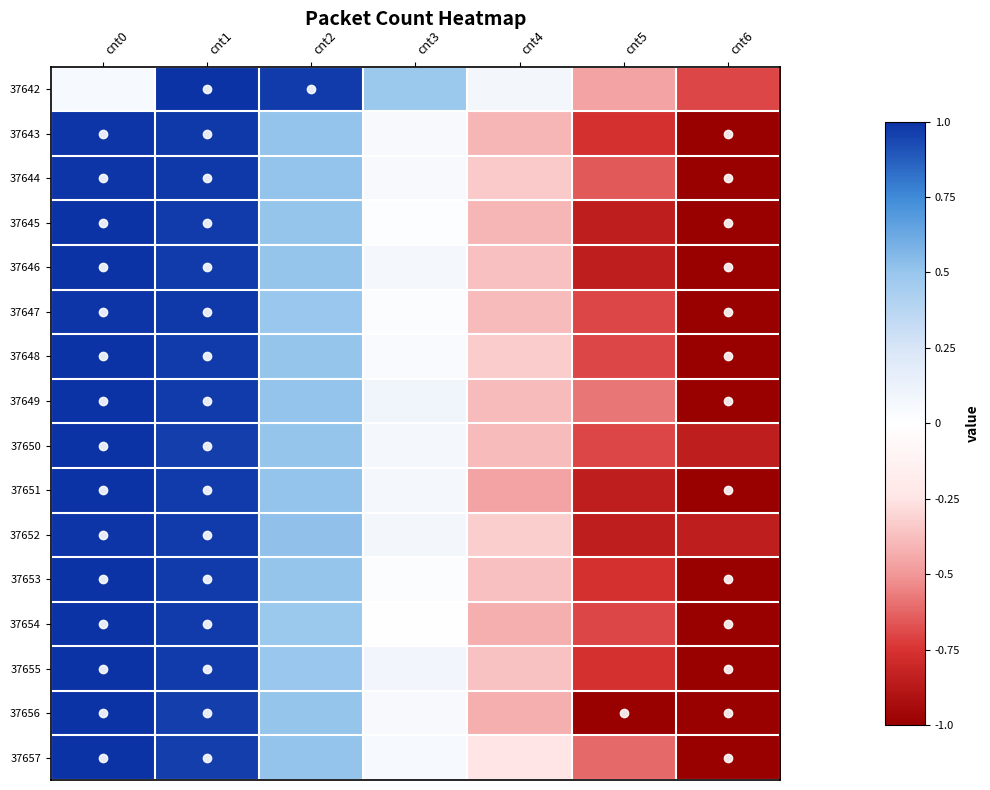

Reading left to right, extract all data points from this chart.

37642: cnt0=0.1	cnt1=1.0	cnt2=1.0	cnt3=0.5	cnt4=0.1	cnt5=-0.5	cnt6=-0.7
37643: cnt0=1.0	cnt1=1.0	cnt2=0.5	cnt3=0.1	cnt4=-0.4	cnt5=-0.8	cnt6=-1.0
37644: cnt0=1.0	cnt1=1.0	cnt2=0.5	cnt3=0.1	cnt4=-0.3	cnt5=-0.7	cnt6=-1.0
37645: cnt0=1.0	cnt1=1.0	cnt2=0.5	cnt3=0.0	cnt4=-0.4	cnt5=-0.8	cnt6=-1.0
37646: cnt0=1.0	cnt1=1.0	cnt2=0.5	cnt3=0.1	cnt4=-0.4	cnt5=-0.8	cnt6=-1.0
37647: cnt0=1.0	cnt1=1.0	cnt2=0.5	cnt3=0.0	cnt4=-0.4	cnt5=-0.7	cnt6=-1.0
37648: cnt0=1.0	cnt1=1.0	cnt2=0.5	cnt3=0.0	cnt4=-0.3	cnt5=-0.7	cnt6=-1.0
37649: cnt0=1.0	cnt1=1.0	cnt2=0.5	cnt3=0.1	cnt4=-0.4	cnt5=-0.6	cnt6=-1.0
37650: cnt0=1.0	cnt1=1.0	cnt2=0.5	cnt3=0.1	cnt4=-0.4	cnt5=-0.7	cnt6=-0.8
37651: cnt0=1.0	cnt1=1.0	cnt2=0.5	cnt3=0.1	cnt4=-0.5	cnt5=-0.8	cnt6=-1.0
37652: cnt0=1.0	cnt1=1.0	cnt2=0.5	cnt3=0.1	cnt4=-0.3	cnt5=-0.8	cnt6=-0.8
37653: cnt0=1.0	cnt1=1.0	cnt2=0.5	cnt3=0.0	cnt4=-0.4	cnt5=-0.8	cnt6=-1.0
37654: cnt0=1.0	cnt1=1.0	cnt2=0.5	cnt3=-0.0	cnt4=-0.4	cnt5=-0.7	cnt6=-1.0
37655: cnt0=1.0	cnt1=1.0	cnt2=0.5	cnt3=0.1	cnt4=-0.4	cnt5=-0.8	cnt6=-1.0
37656: cnt0=1.0	cnt1=1.0	cnt2=0.5	cnt3=0.1	cnt4=-0.4	cnt5=-1.0	cnt6=-1.0
37657: cnt0=1.0	cnt1=1.0	cnt2=0.5	cnt3=0.1	cnt4=-0.2	cnt5=-0.6	cnt6=-1.0